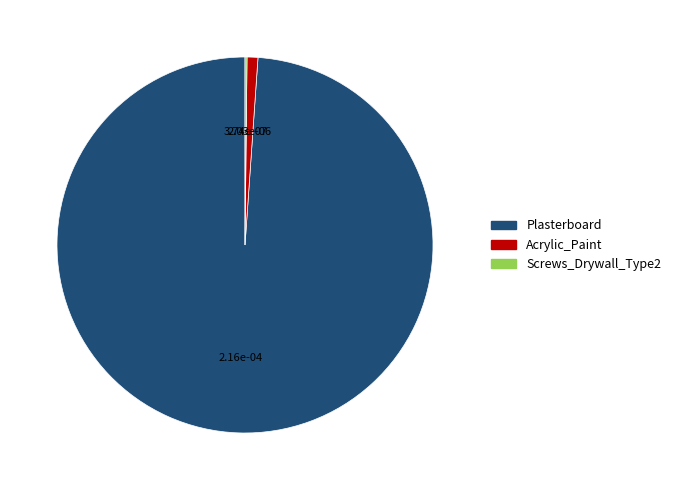

The Acrylic_Paint slice represents 15% of the pie. True or false?

False